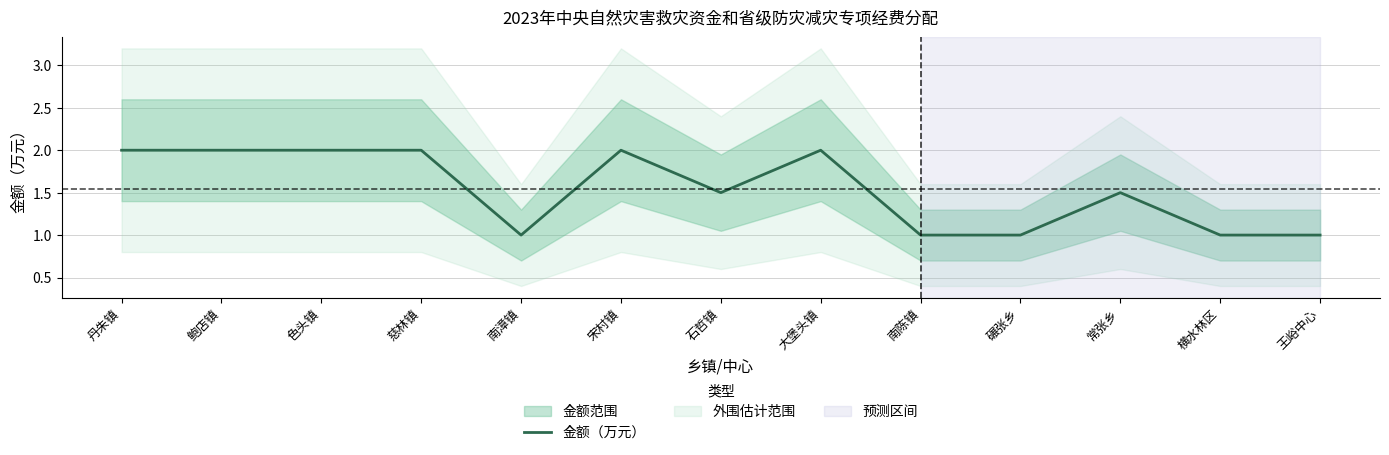

Where is the data nearest to the value 1?

南漳镇